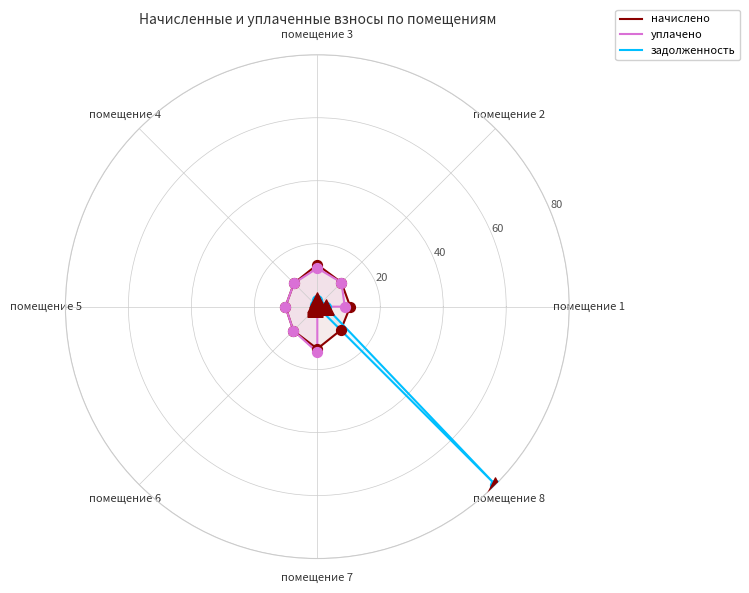

Which series contains the highest Y value?

задолженность